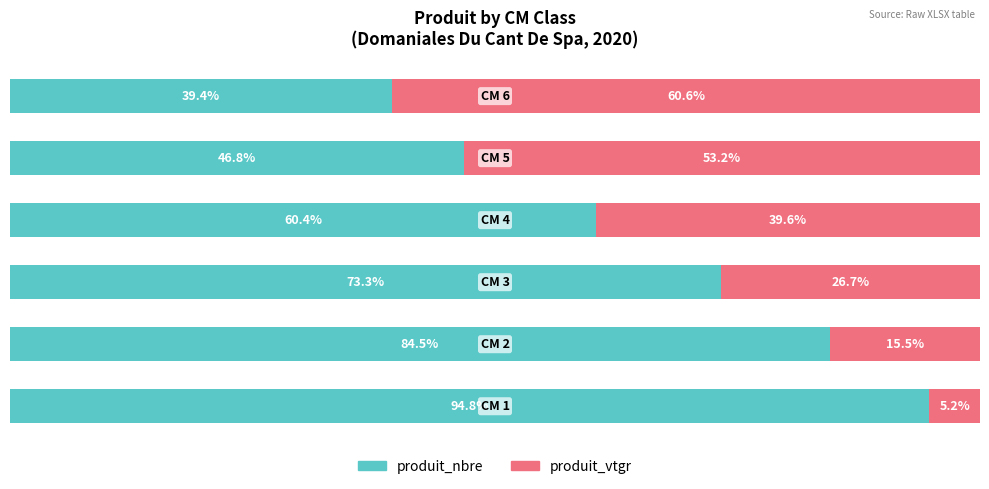

Which series has the widest spread of values?

produit_vtgr